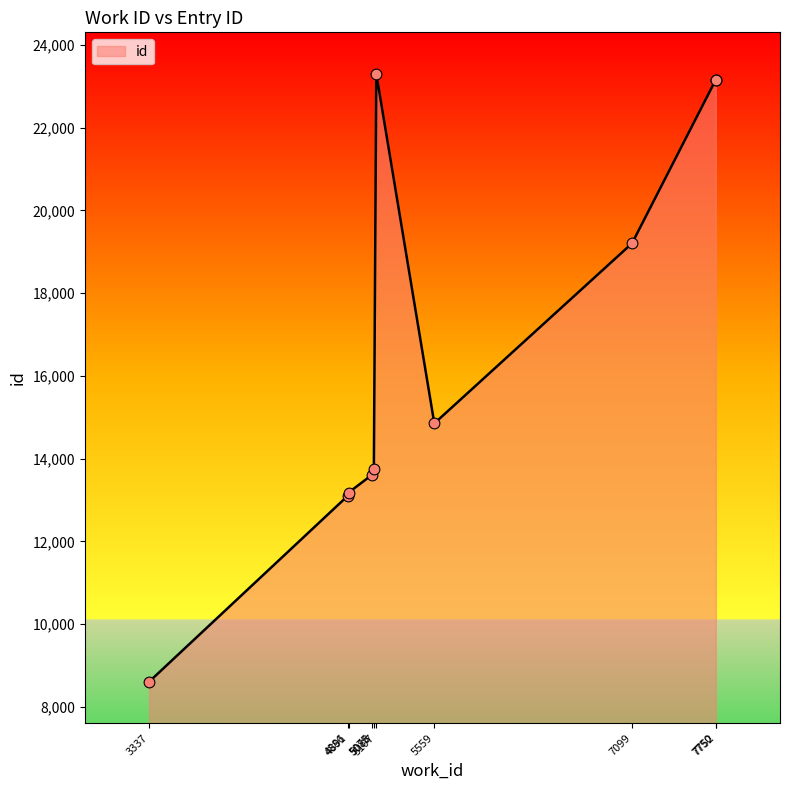

Which has a higher value, 7099 or 5559?

7099